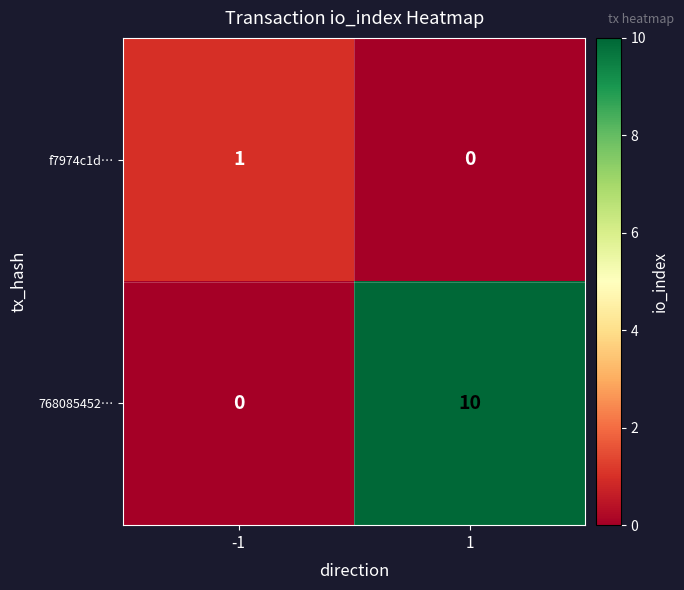

What is the total value across all series at -1?

1